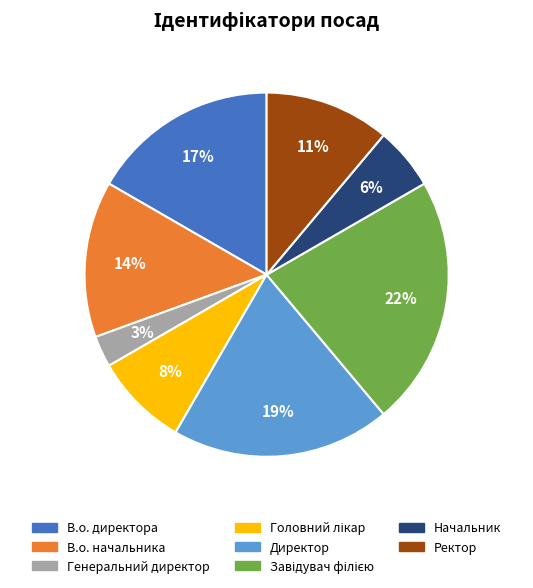

What percentage is the Ректор slice, to the nearest percent?

11%